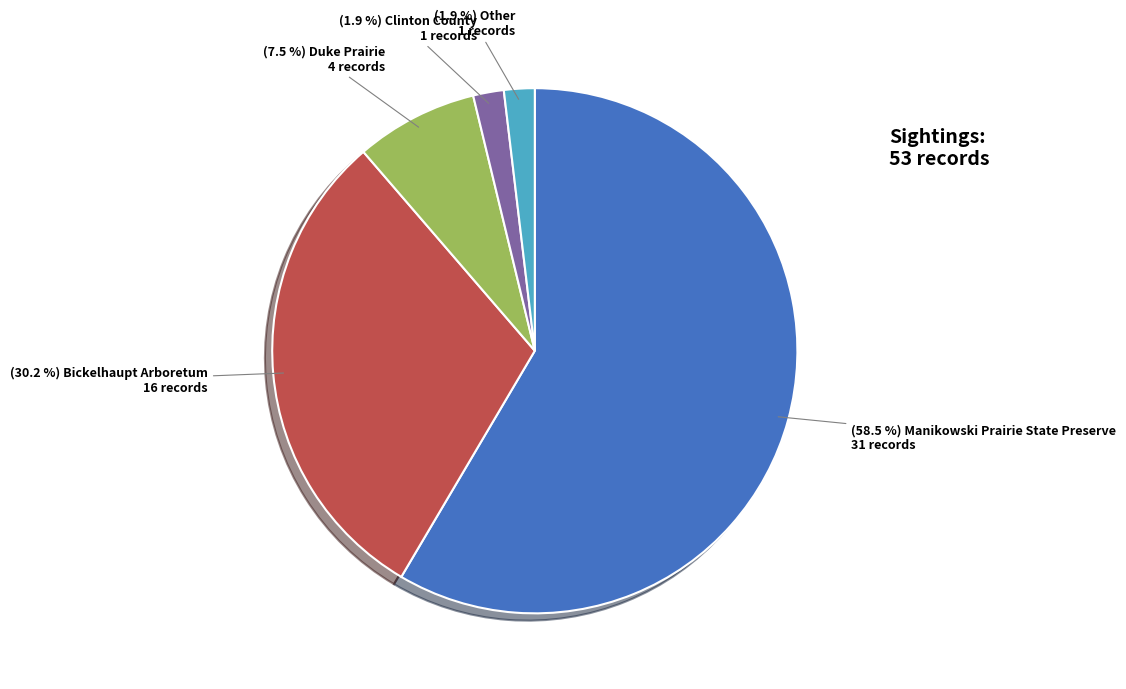

Count the number of slices in the pie.

5